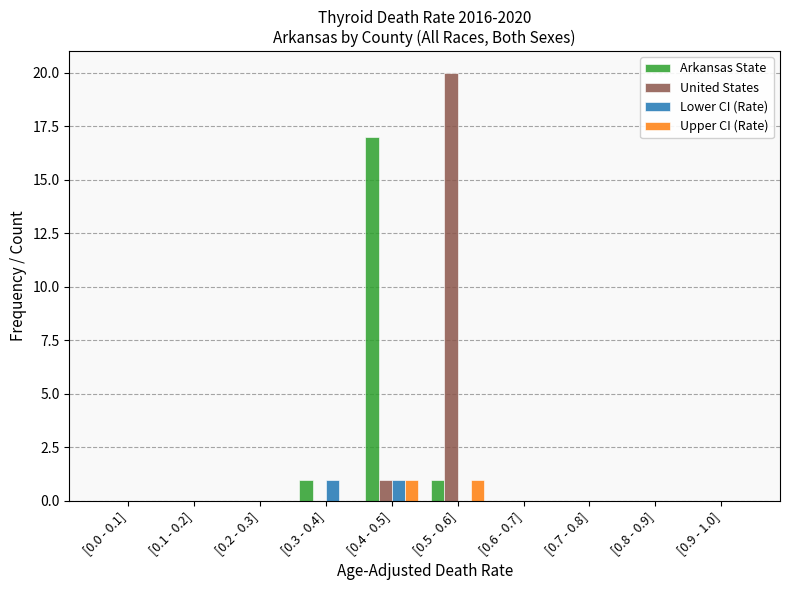

What is the sum of all Arkansas State values?

19